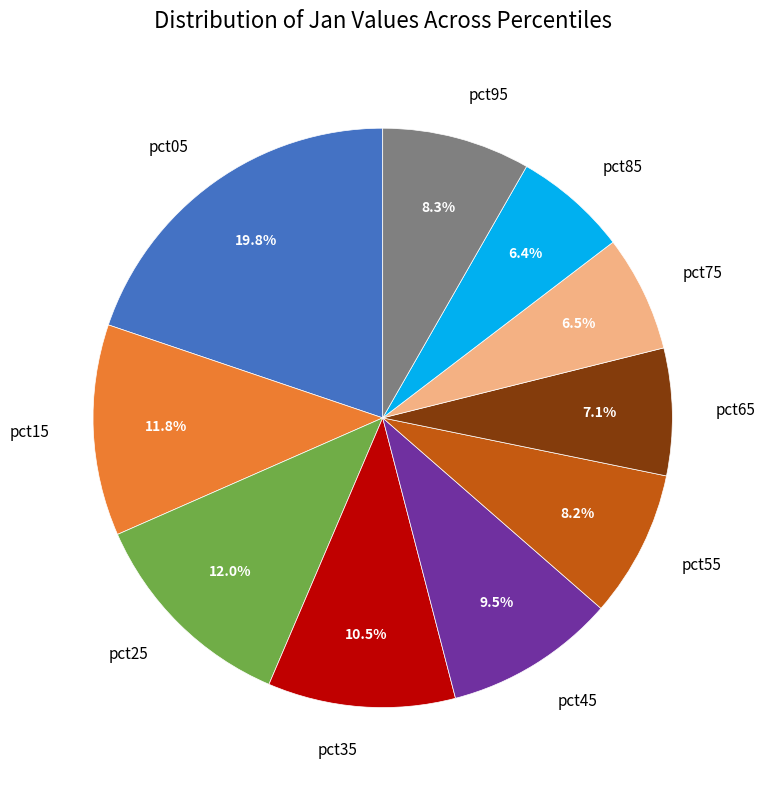

Count the number of slices in the pie.

10